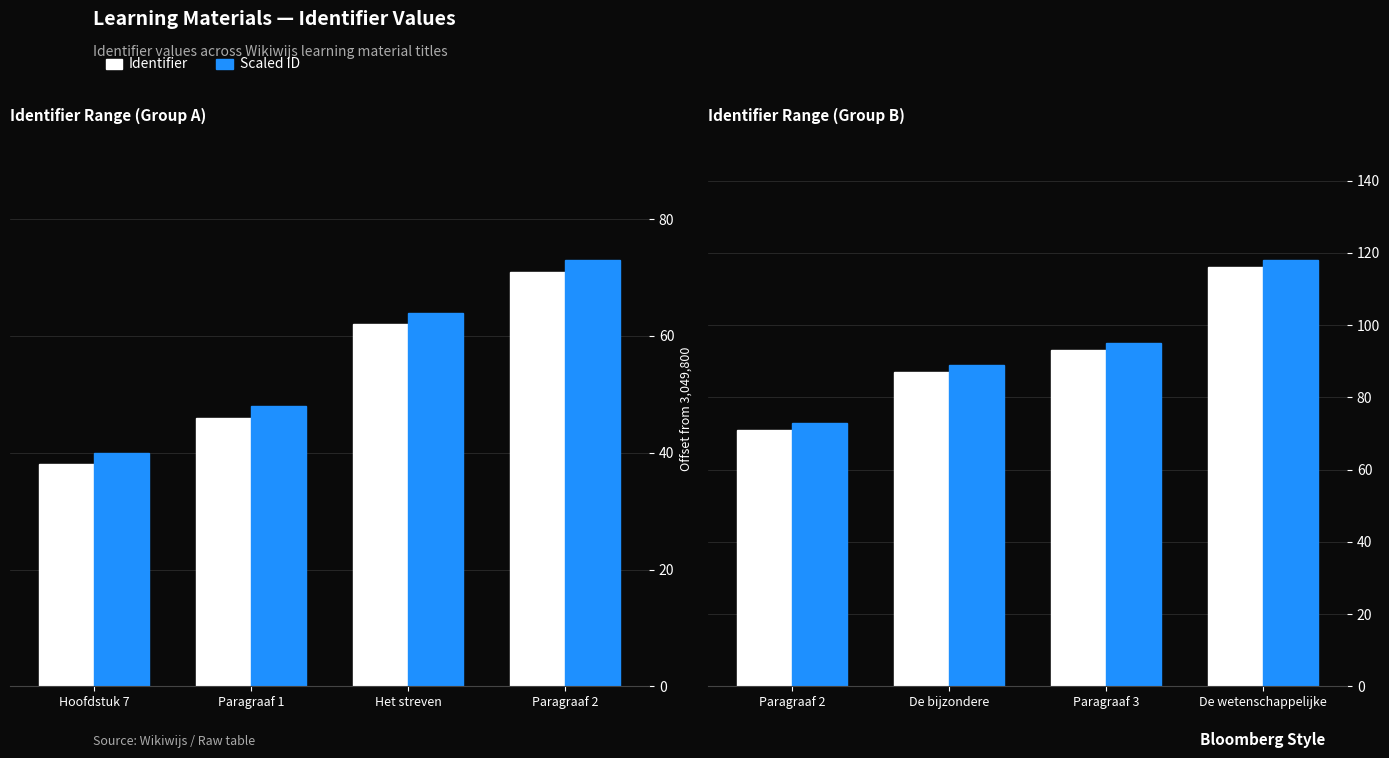

True or false: Identifier has a value of 65 at Paragraaf 3.

False